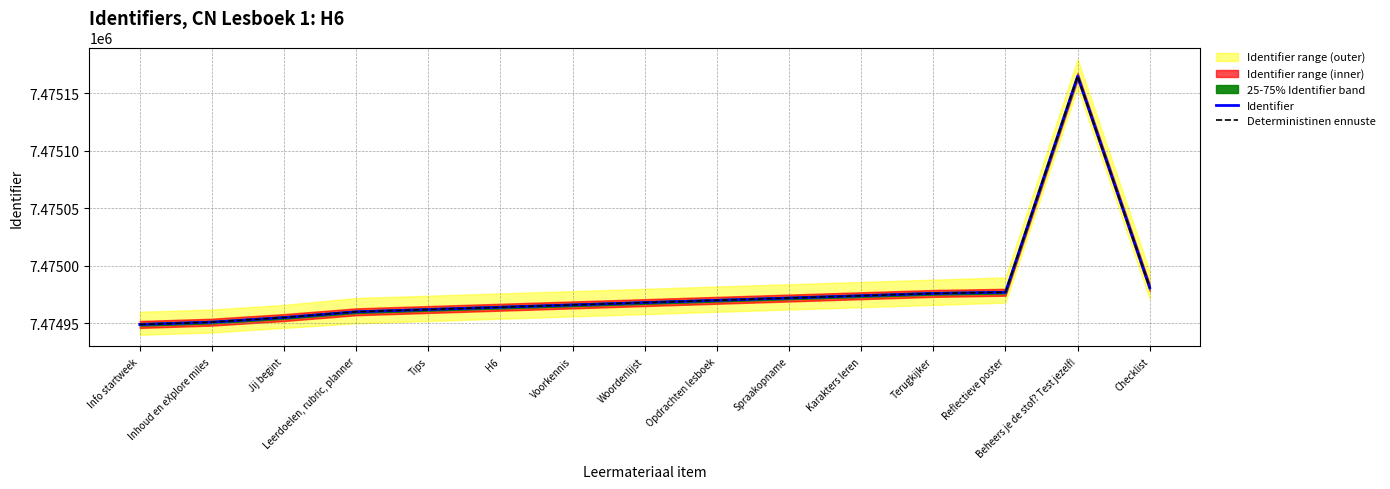

How many interior local peaks does the Identifier series have?

1